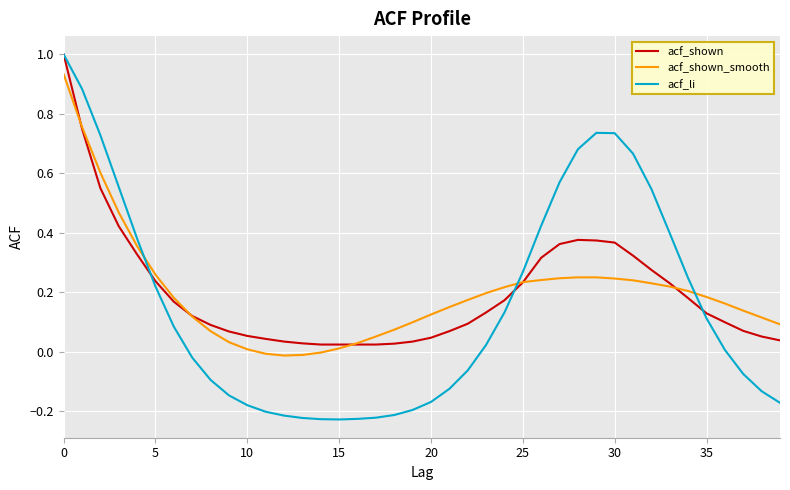

Which series has the widest spread of values?

acf_li